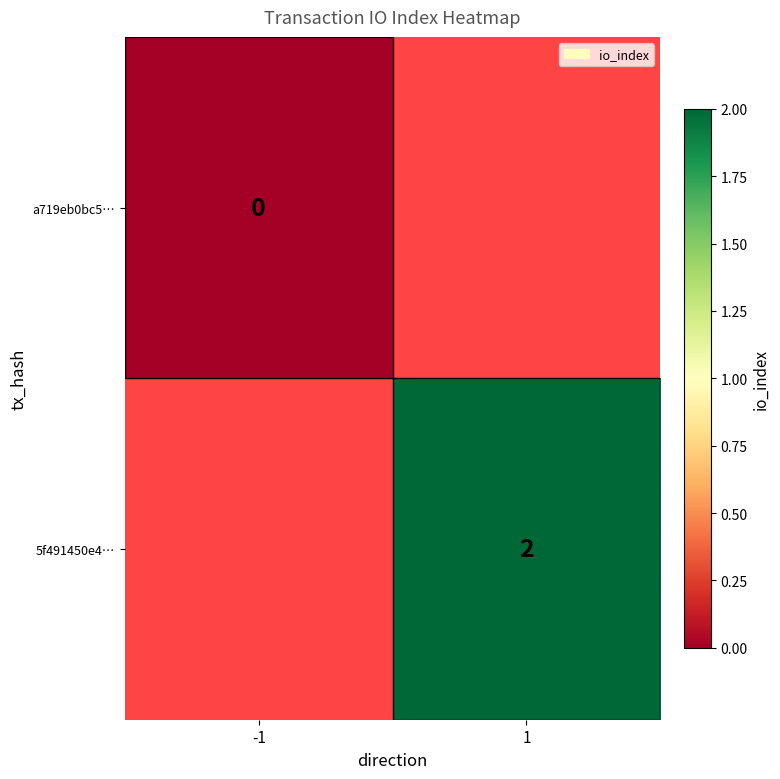

The 5f491450e4… series shows 3 at 1. True or false?

False